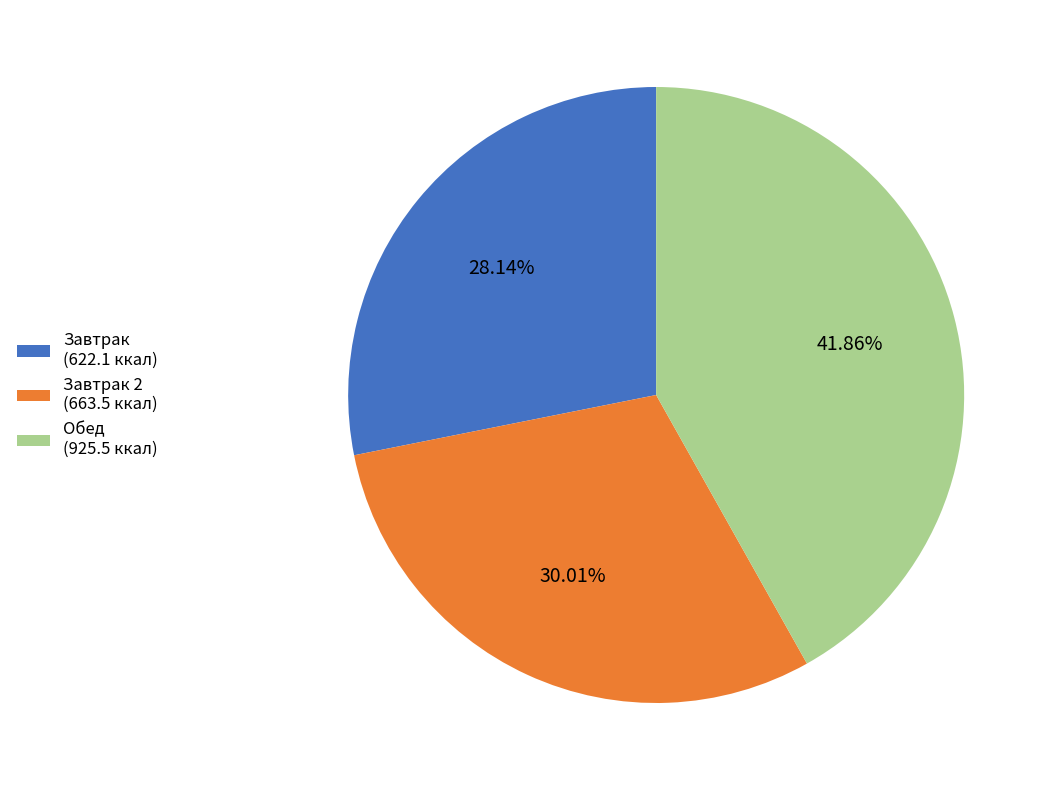

How many slices are in this pie chart?

3